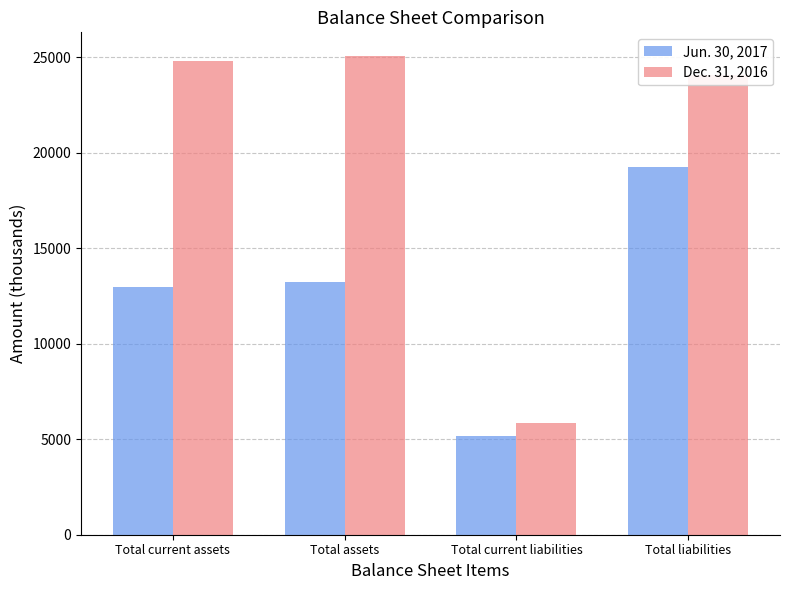

How many values in the Jun. 30, 2017 series are below 13216?

2